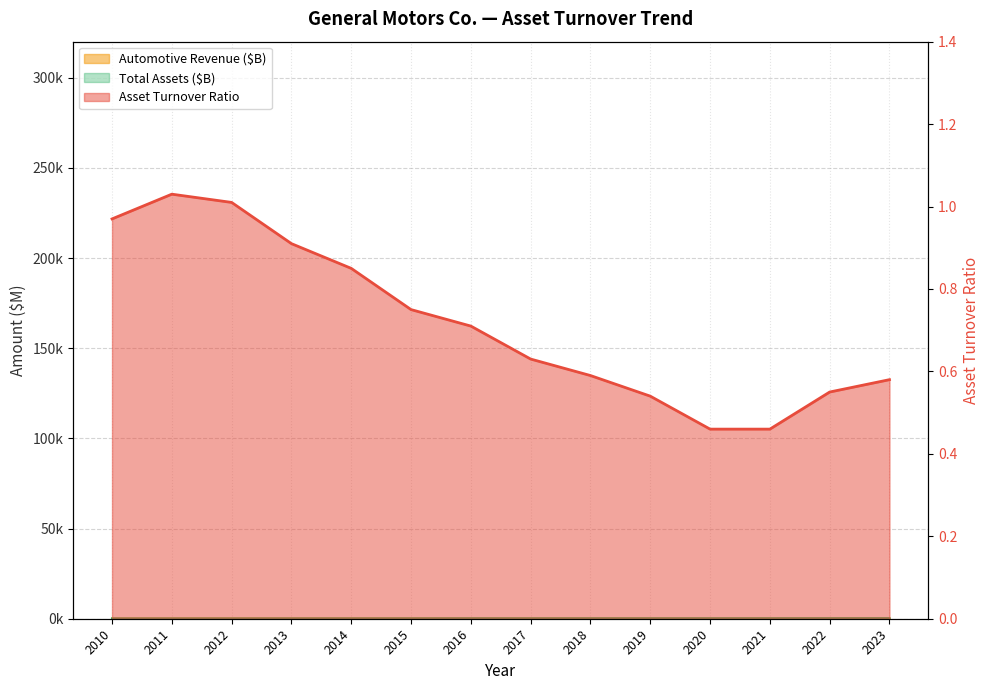

What is the maximum value shown in the chart?

273.1